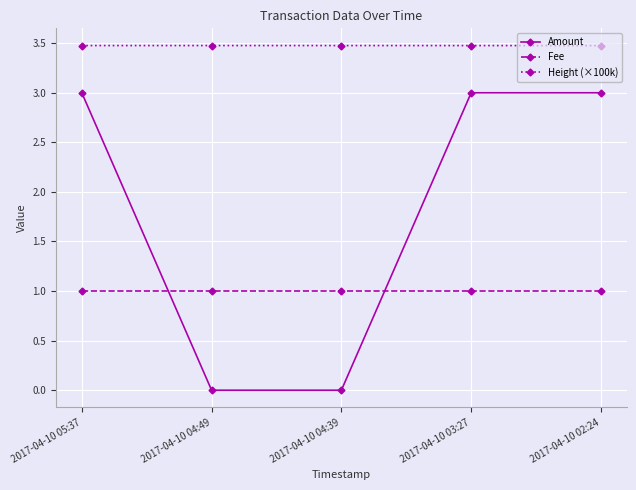

Which series has the largest range (max minus min)?

Amount